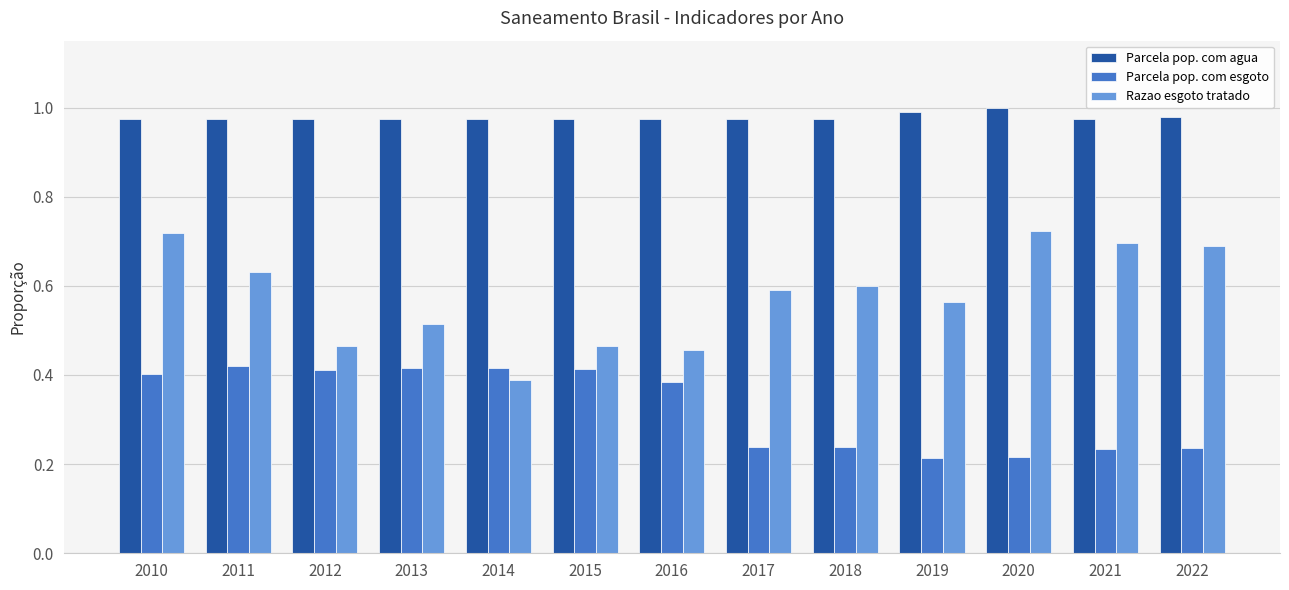

The Parcela pop. com esgoto series shows 0.4 at 2011. True or false?

True